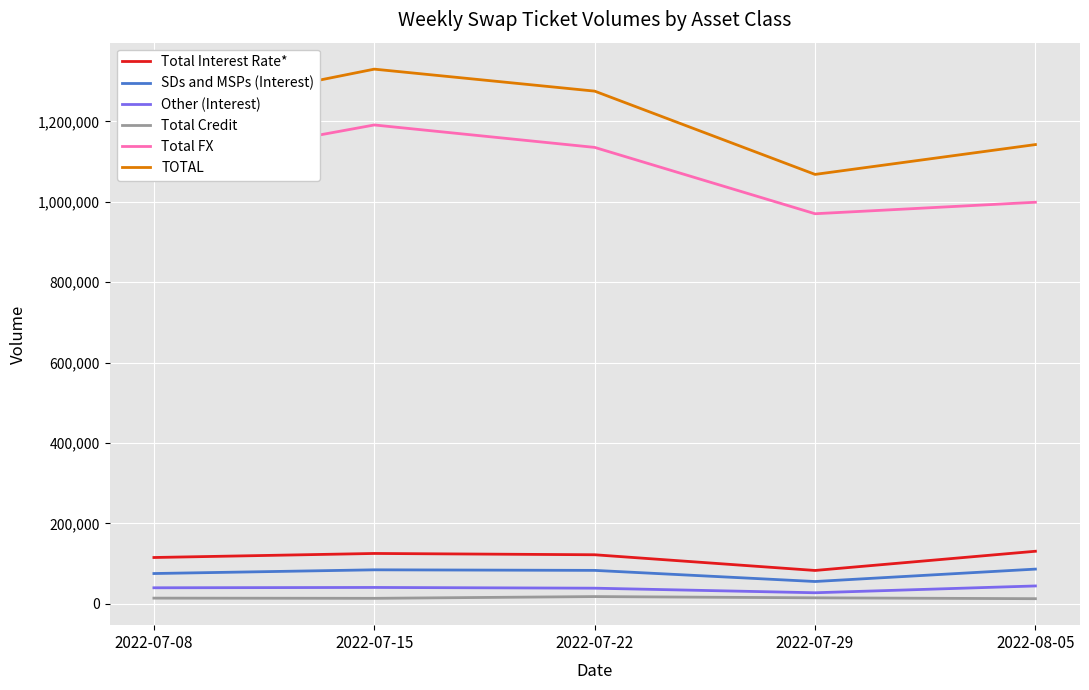

What is the highest value of the Total FX series?

1191254